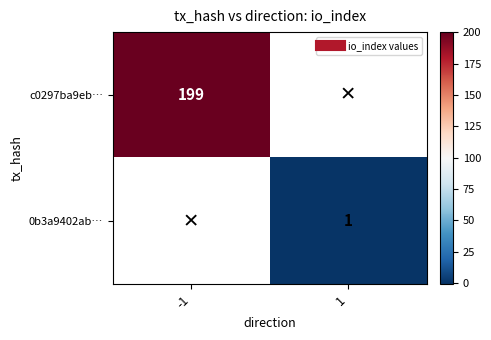

At how many categories does at least one series exceed 134?

1